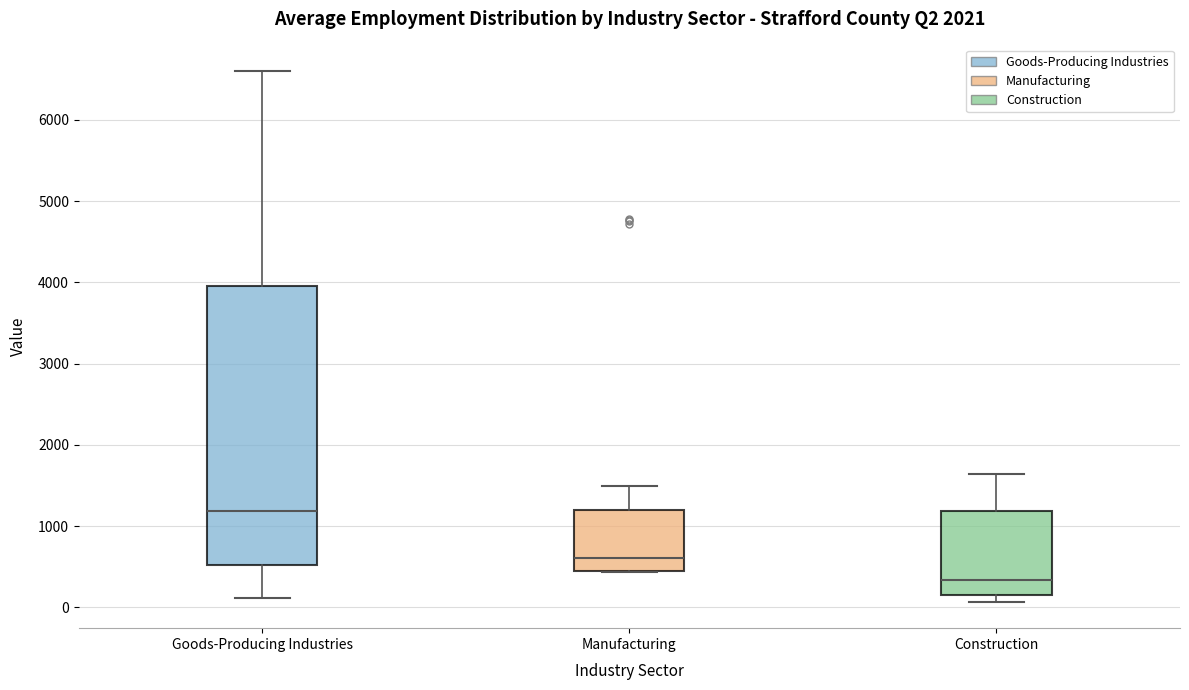

Reading left to right, read every box against the y-axis: the position of its median line, the range the box covers, and the ends of its whiskers. The values are not printed on the chart, so give them approximately, as read against the axis.

Goods-Producing Industries: median 1200, box 500 to 4000, whiskers 100 to 6600
Manufacturing: median 600, box 500 to 1200, whiskers 400 to 1500
Construction: median 300, box 100 to 1200, whiskers 100 (just below the box's lower edge) to 1600